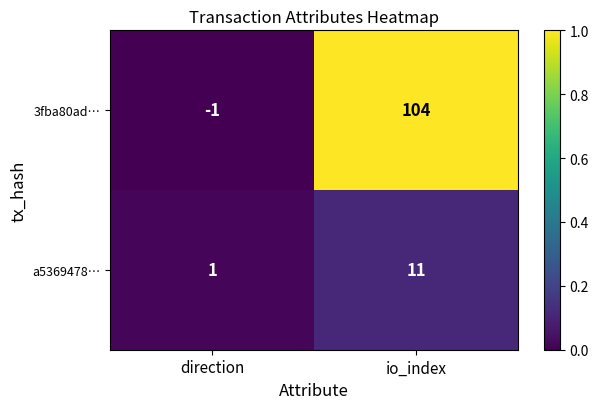

What is the sum of the a5369478… values at io_index and direction?

12